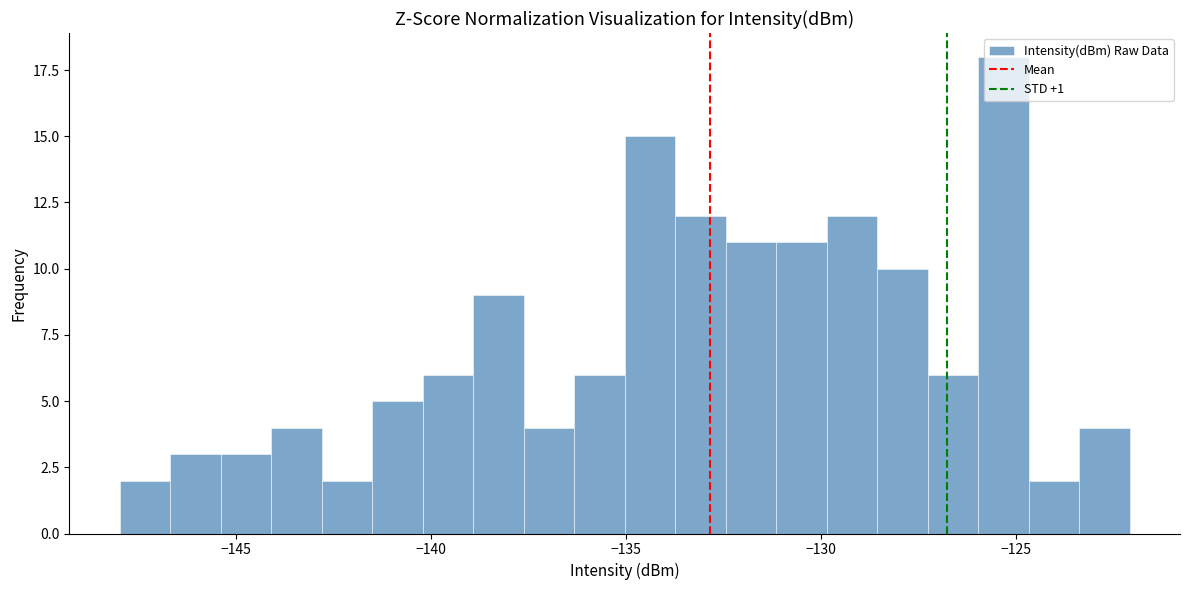

Around what value on the x-axis is the tallest bar? Give the approximate position of its centre, as read against the axis.

-125.5